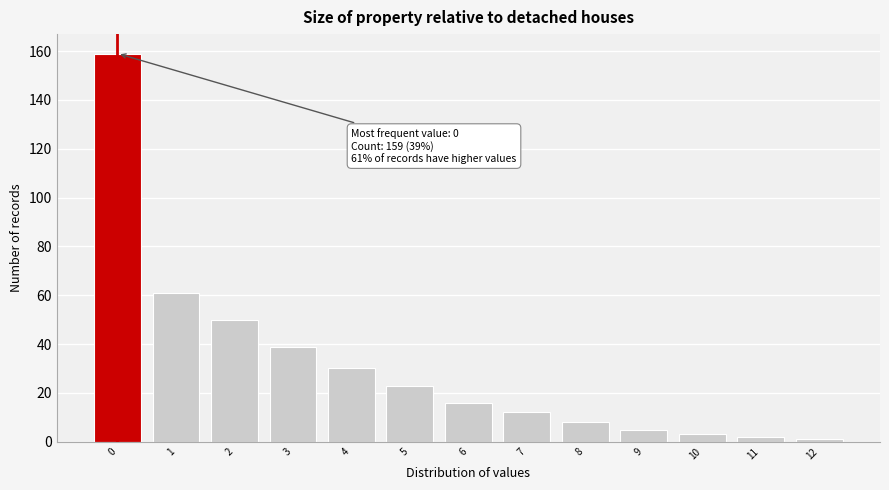

Reading right to left, list all the values displayed in this chart.

1	2	3	5	8	12	16	23	30	39	50	61	159